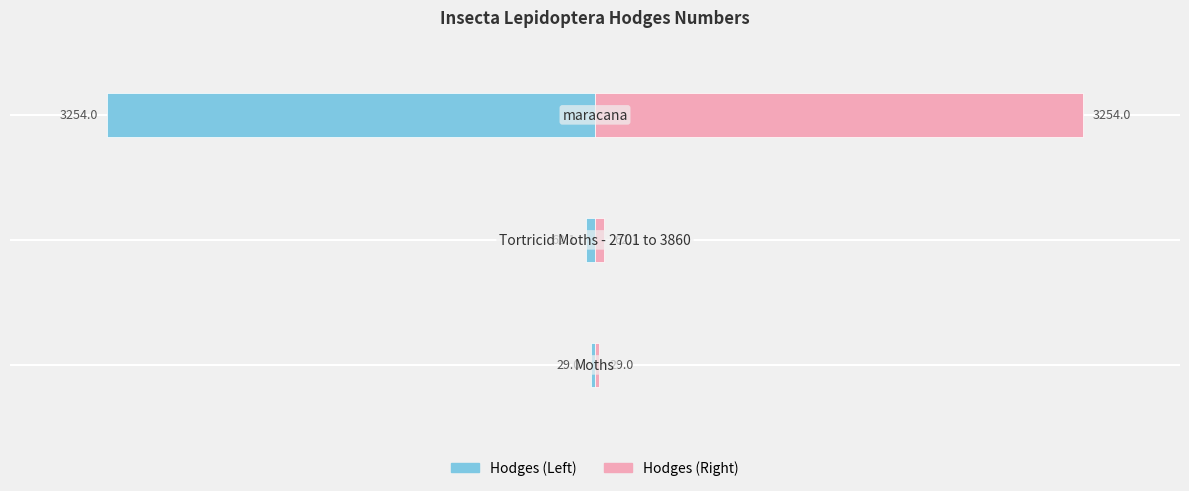

How many data points in Hodges (Right) are less than 62?

1